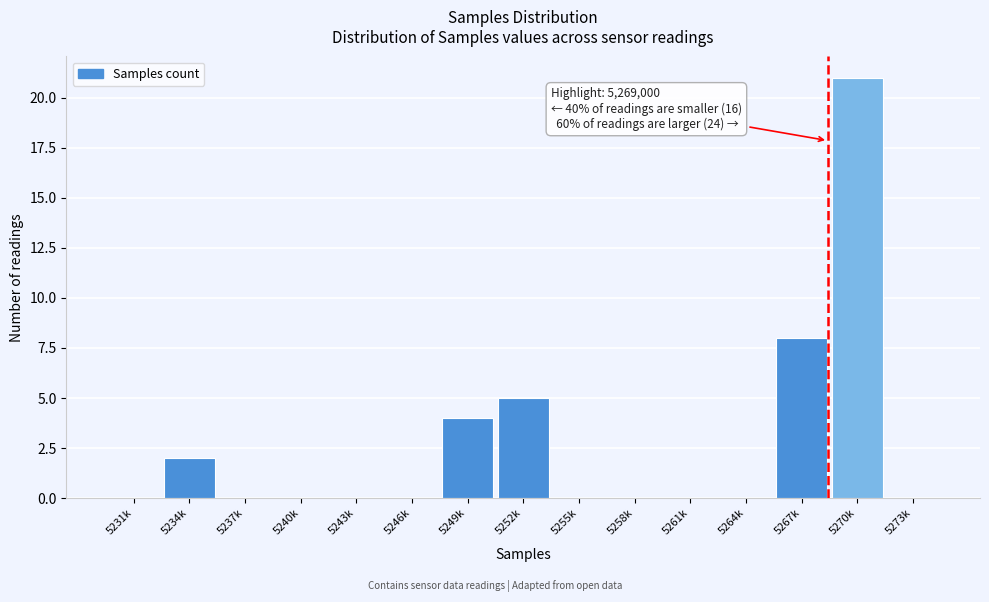

Reading left to right, extract all data points from this chart.

5231k=0	5234k=2	5237k=0	5240k=0	5243k=0	5246k=0	5249k=4	5252k=5	5255k=0	5258k=0	5261k=0	5264k=0	5267k=8	5270k=21	5273k=0